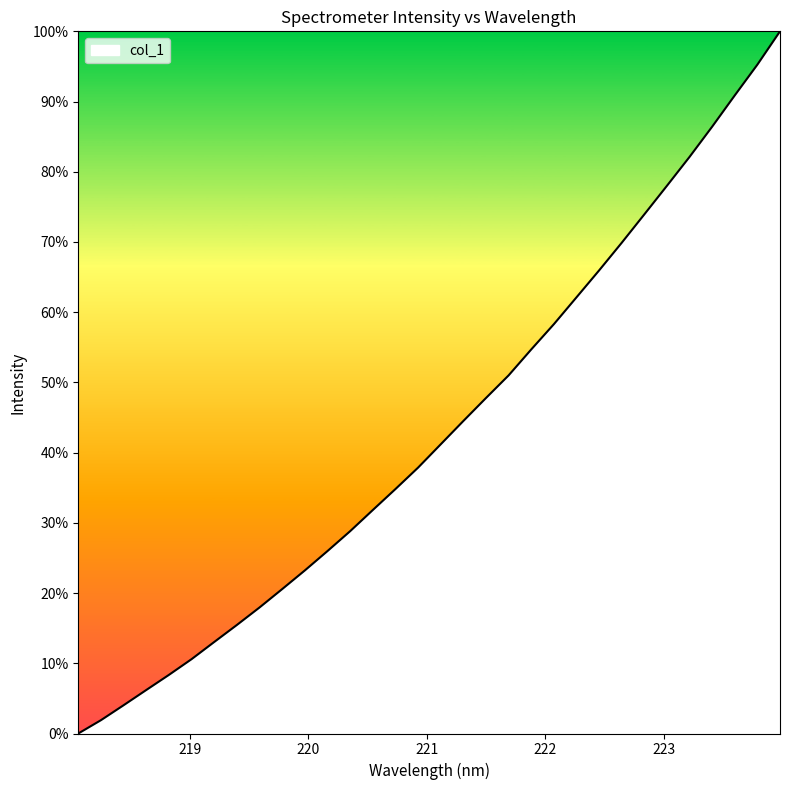

What is the greatest value displayed?

100.0